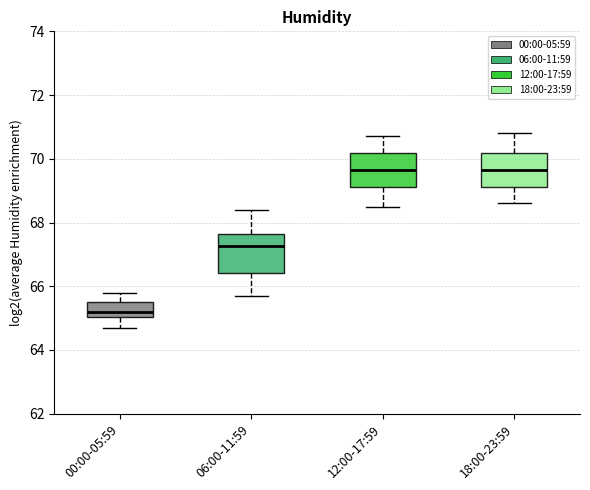

Reading left to right, read every box against the y-axis: the position of its median line, the range the box covers, and the ends of its whiskers. The values are not printed on the chart, so give them approximately, as read against the axis.

00:00-05:59: median 65.2, box 65.0 to 65.6, whiskers 64.8 to 65.8
06:00-11:59: median 67.2, box 66.4 to 67.6, whiskers 65.8 to 68.4
12:00-17:59: median 69.6, box 69.2 to 70.2, whiskers 68.6 to 70.8
18:00-23:59: median 69.6, box 69.2 to 70.2, whiskers 68.6 to 70.8